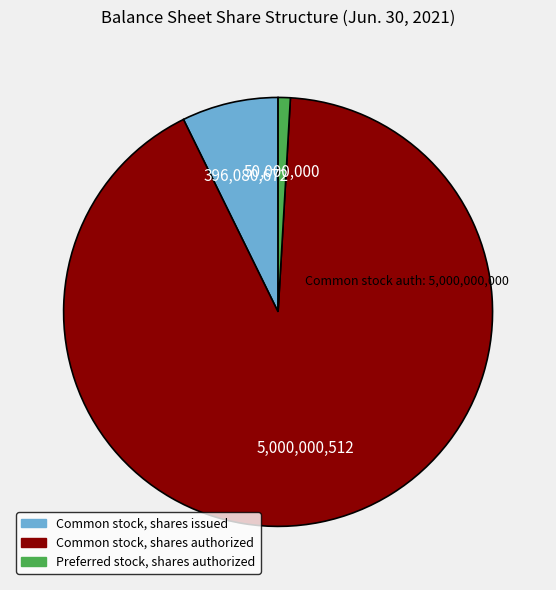

Between Common stock, shares authorized and Preferred stock, shares authorized, which is larger?

Common stock, shares authorized